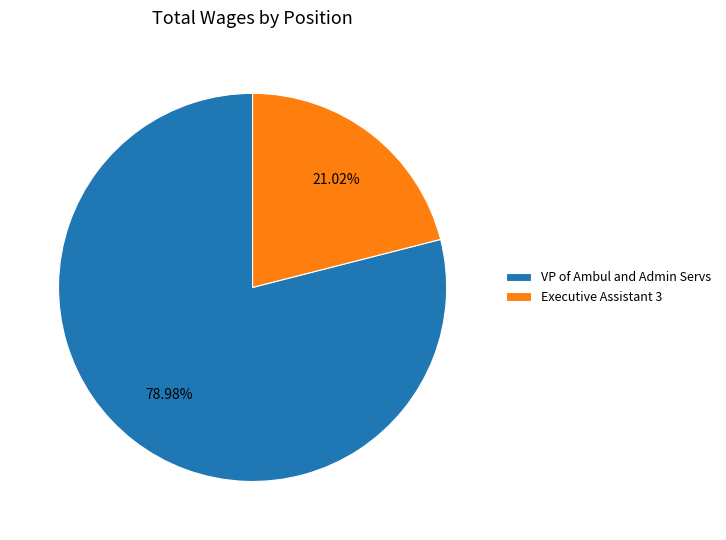

What is the ratio of the value at VP of Ambul and Admin Servs to the value at Executive Assistant 3?

3.8